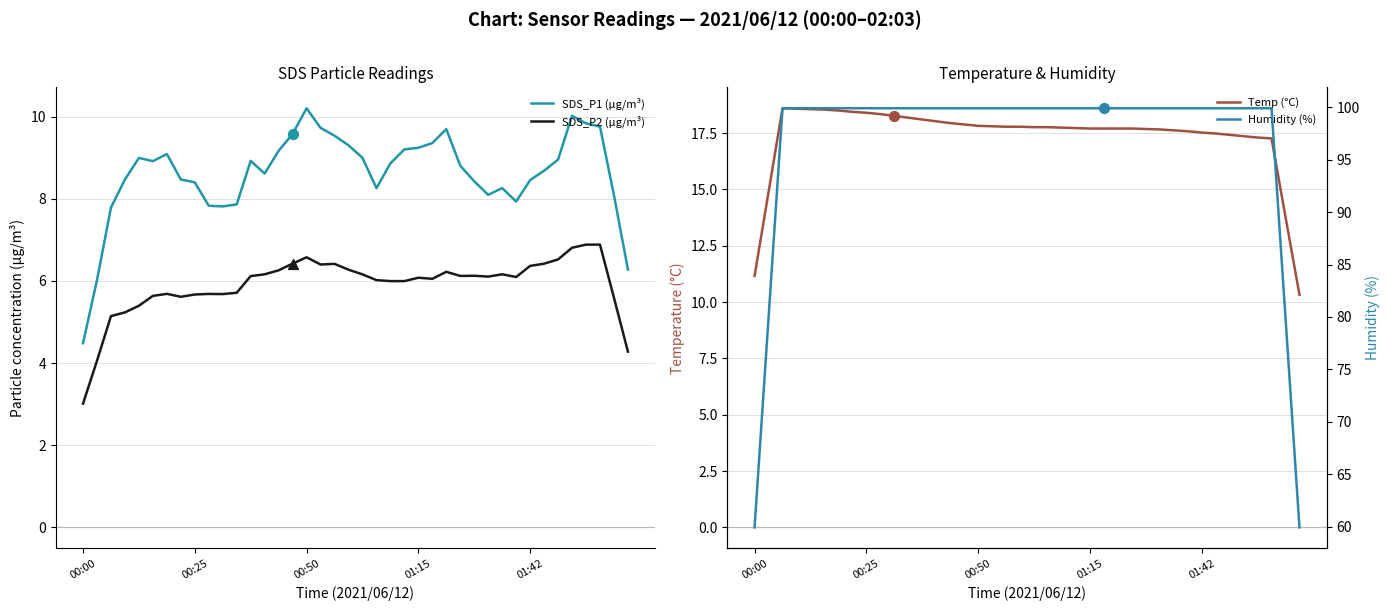

What are all the series names shown in the legend?

SDS_P1 (µg/m³), SDS_P2 (µg/m³), Temp (°C), Humidity (%)